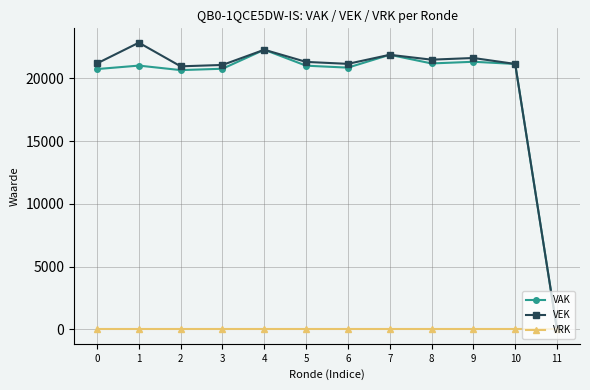

The value of VEK at 7 is 14928. True or false?

False